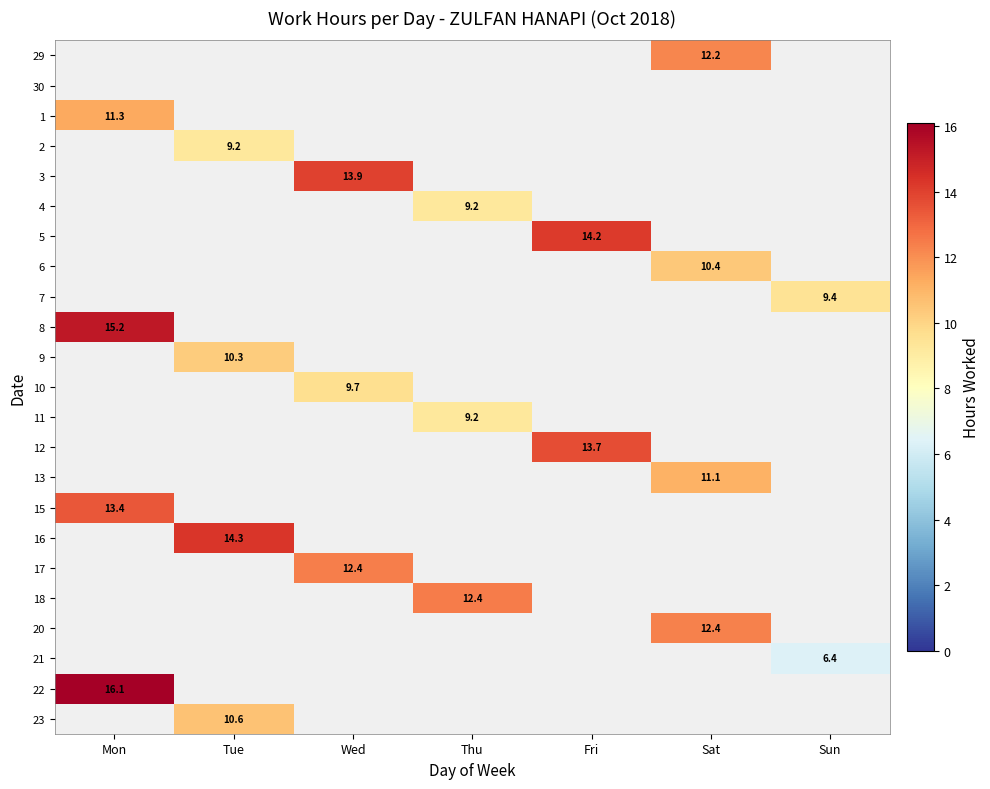

What is the spread (max minus min) of values at Sat?

1.9